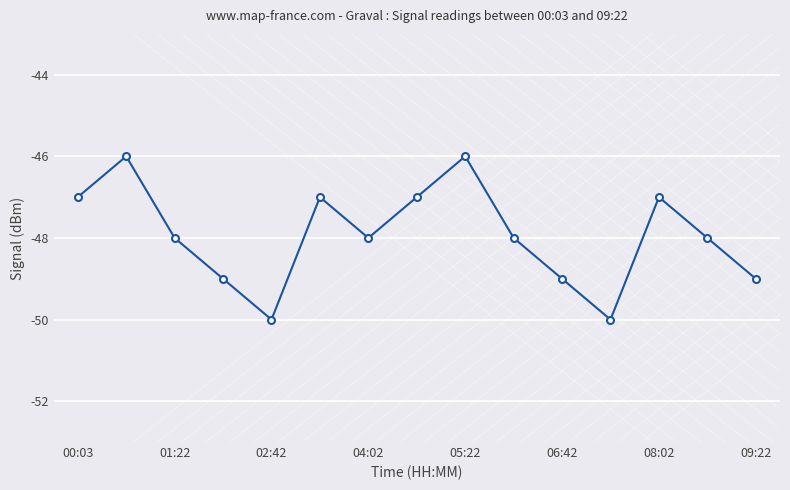

What is the sum of all values?

-719